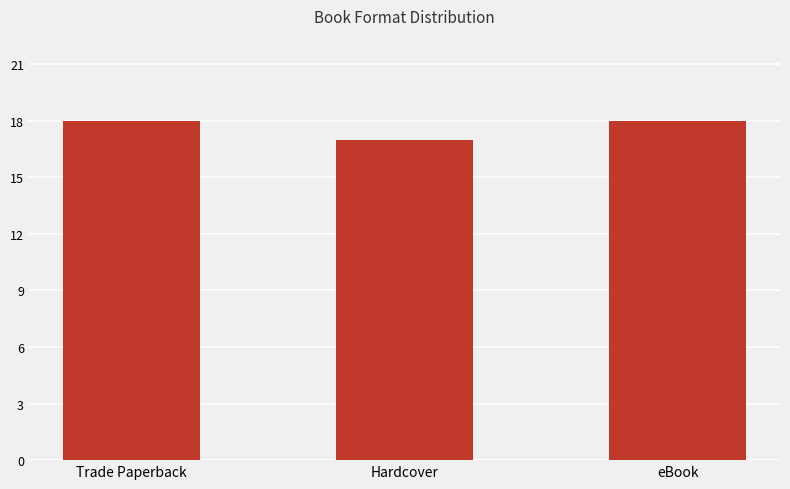

What is the smallest value displayed?

17